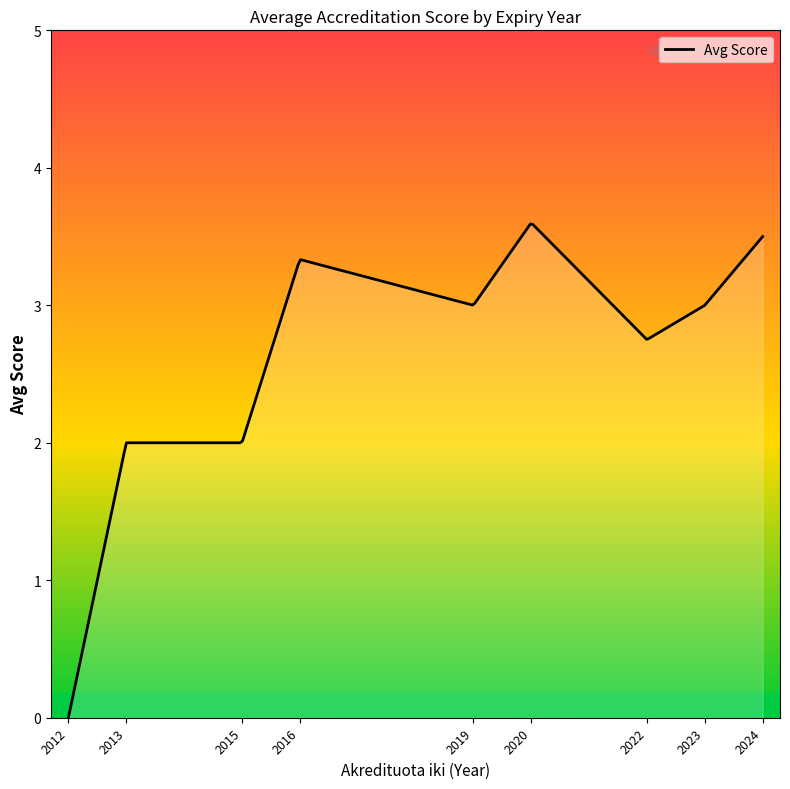

How many lines are shown in the chart?

1